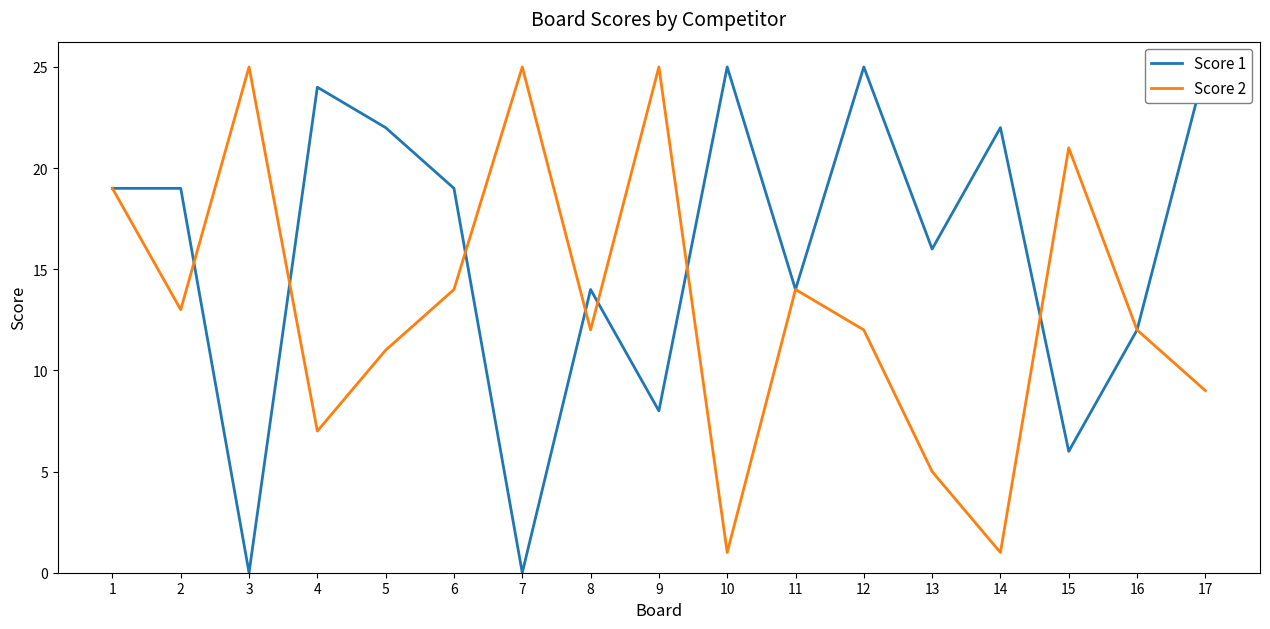

What are all the series names shown in the legend?

Score 1, Score 2